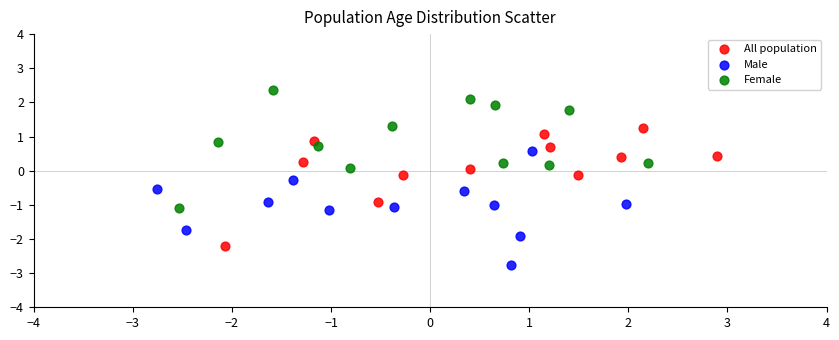

Which series contains the highest Y value?

Female